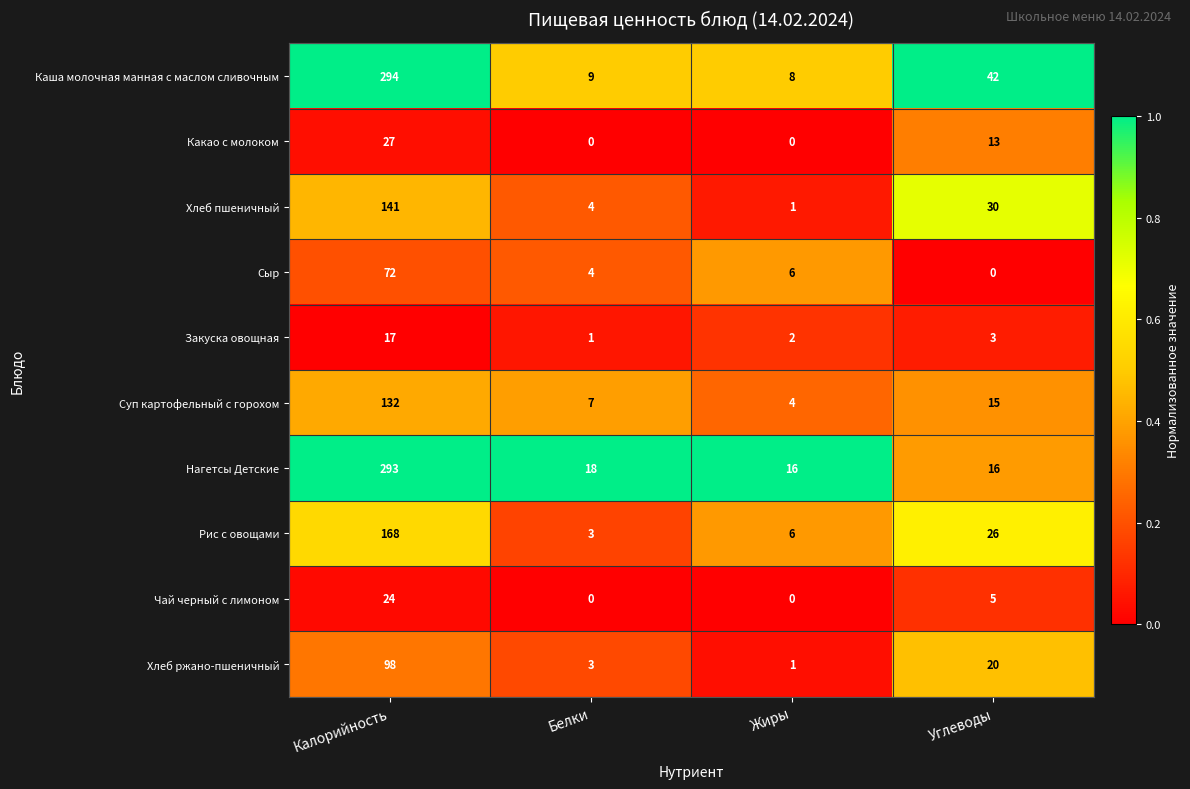

Which category has the highest value across all series?

Калорийность